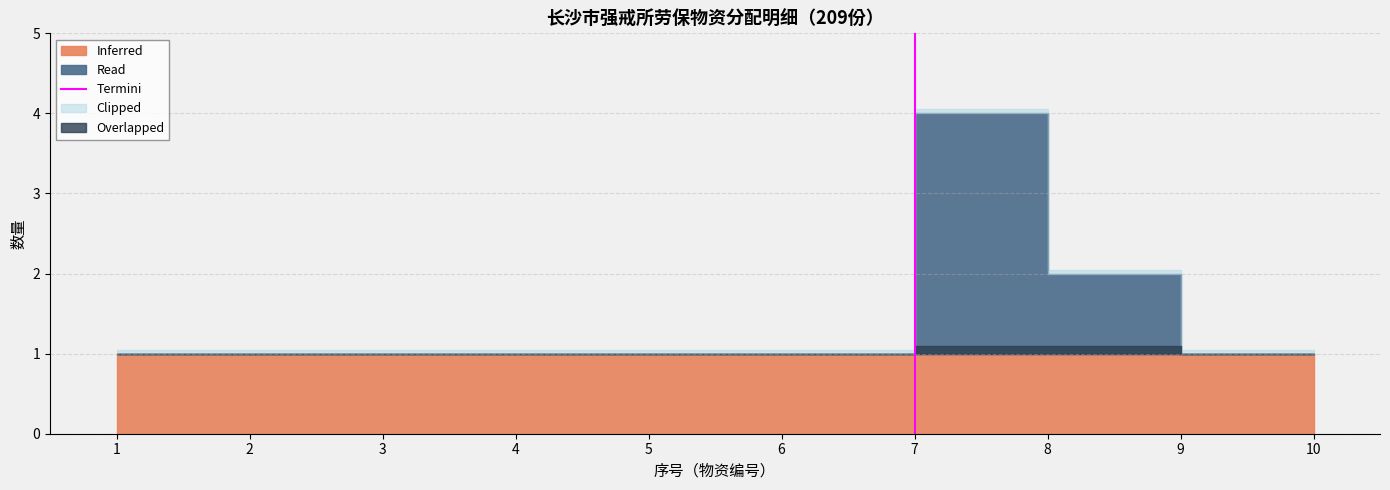

How many lines are shown in the chart?

1